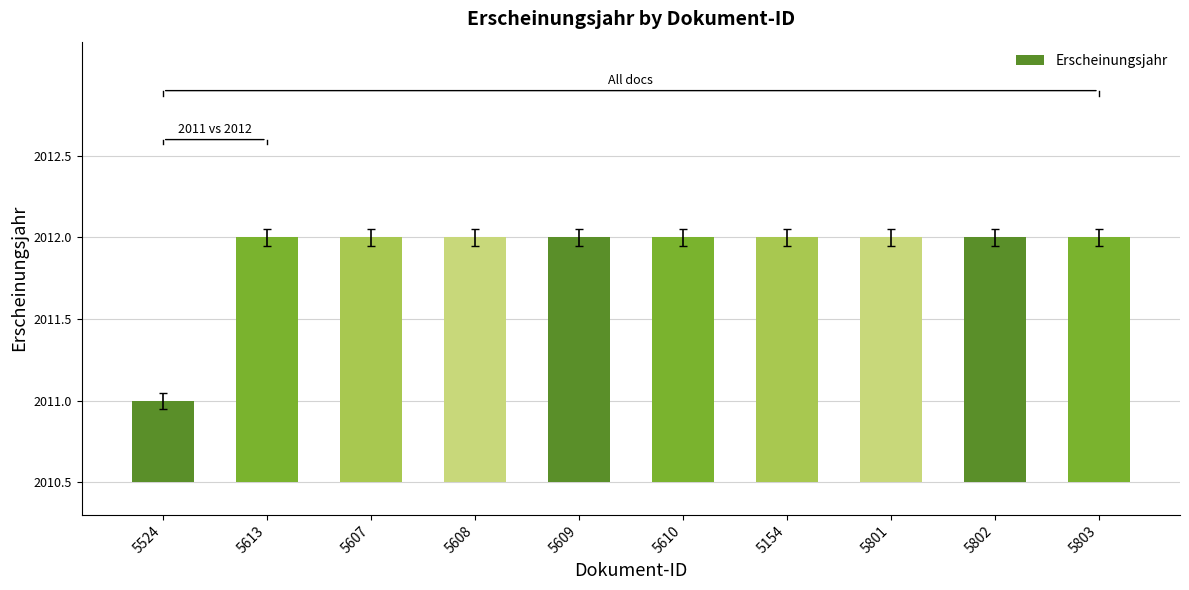

The chart shows a value of 770.7 at 5610. True or false?

False